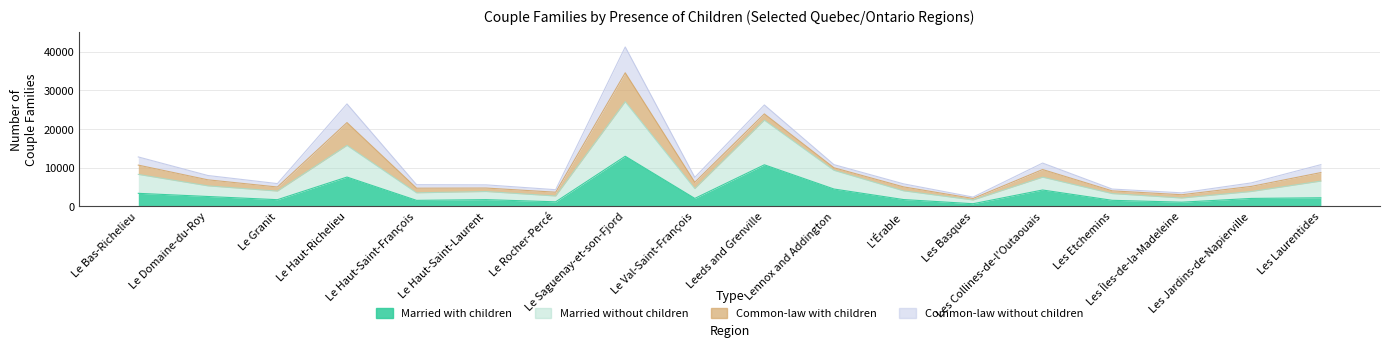

Which series has the widest spread of values?

Married without children